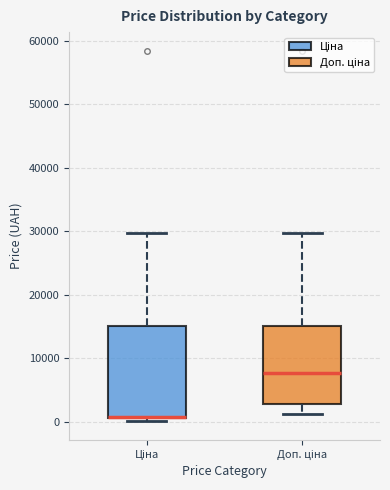

Reading left to right, transcribe this box plot: for each box, give where its median line is, the range the box spans, and where its two whiskers end, as read against the y-axis. The values are not printed on the chart, so give them approximately, as read against the axis.

Ціна: median 1000 (drawn on the box's lower edge), box 1000 to 15000, whiskers 0 to 30000
Доп. ціна: median 8000, box 3000 to 15000, whiskers 1000 to 30000